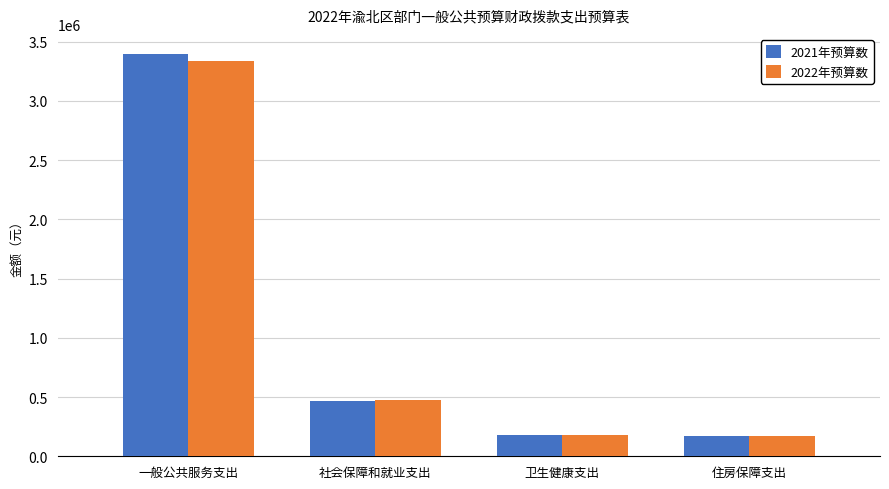

Which series has the largest range (max minus min)?

2021年预算数